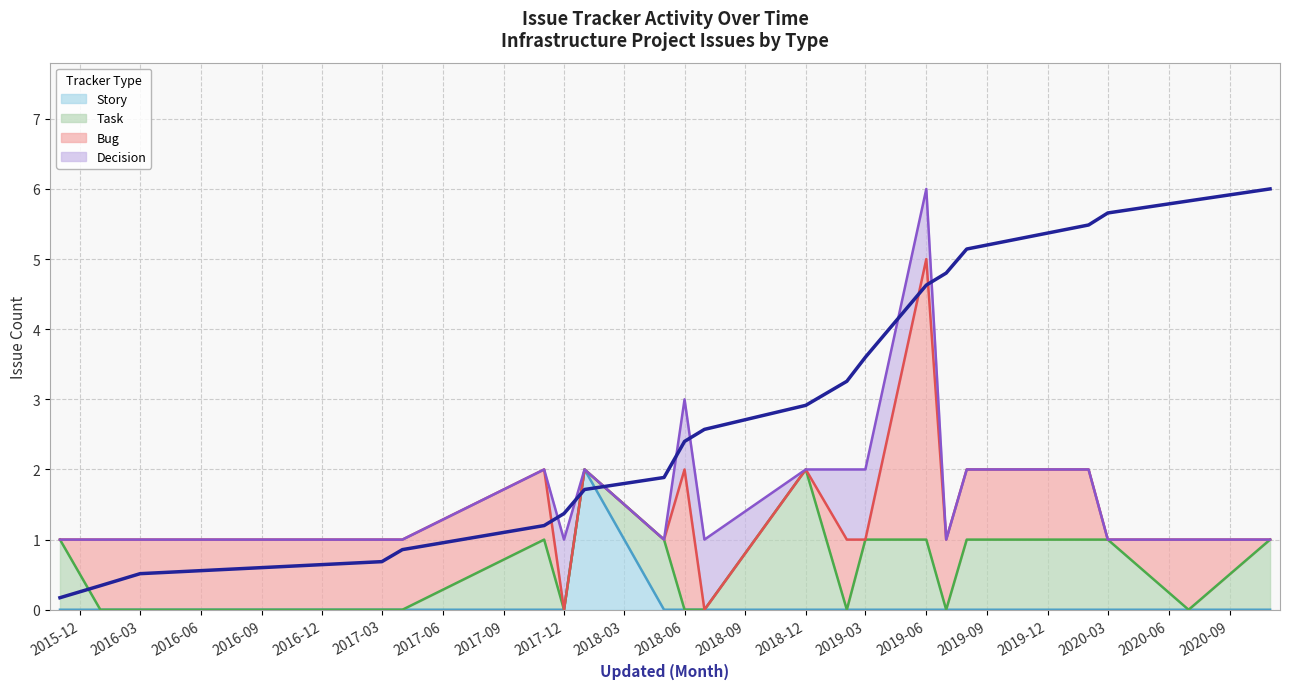

Which series has the widest spread of values?

cumulative trend